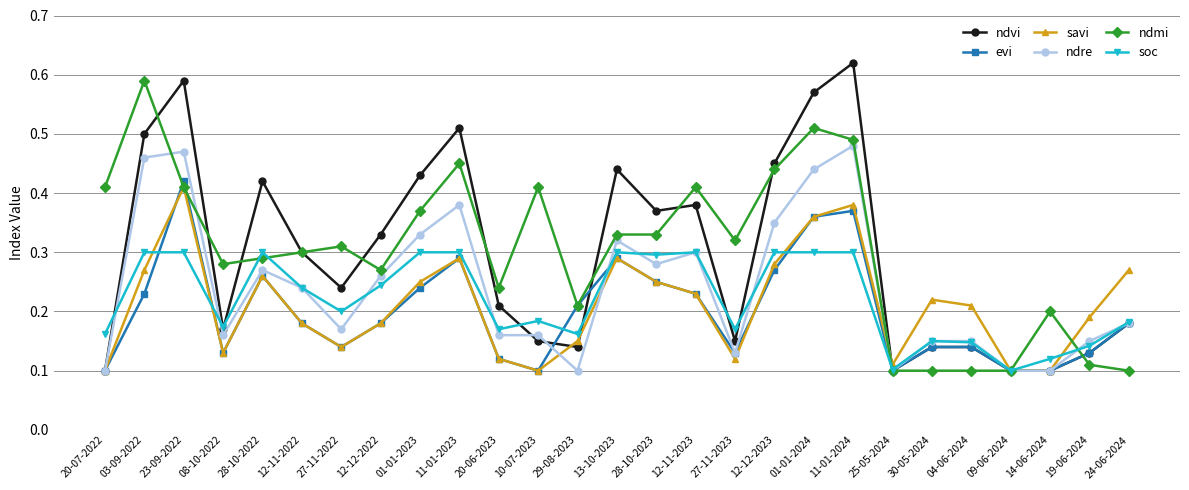

Between which two adjacent categories do soc and evi first intersect?

03-09-2022 and 23-09-2022